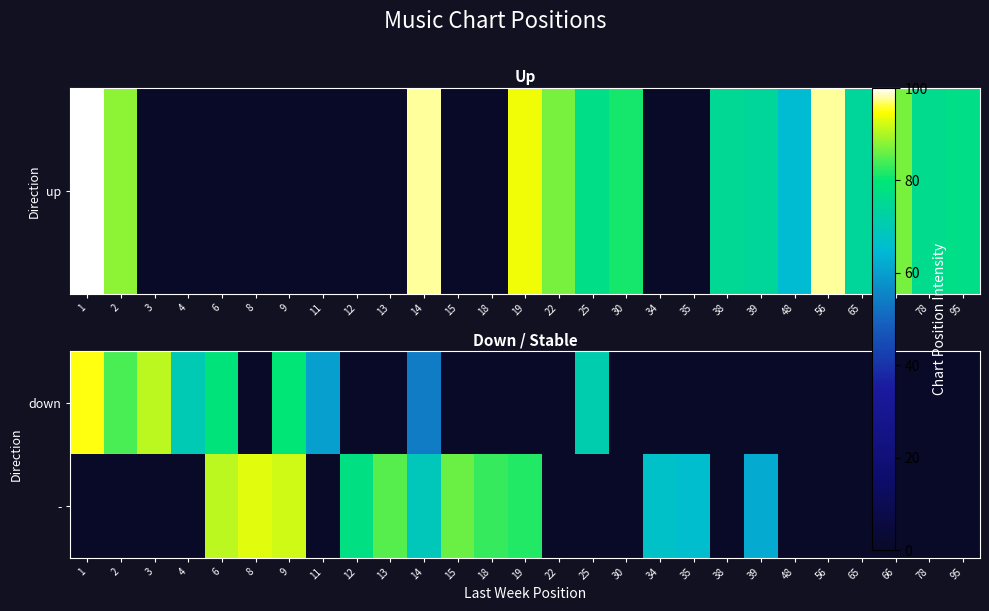

At how many categories does at least one series exceed 24?

18